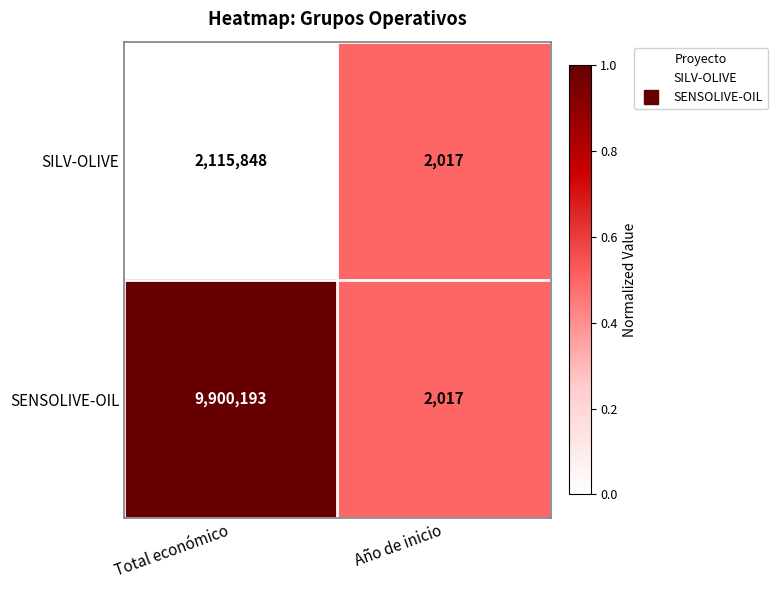

Reading left to right, transcribe all the data shown in this chart.

SILV-OLIVE: Total económico=2115848	Año de inicio=2017
SENSOLIVE-OIL: Total económico=9900193	Año de inicio=2017